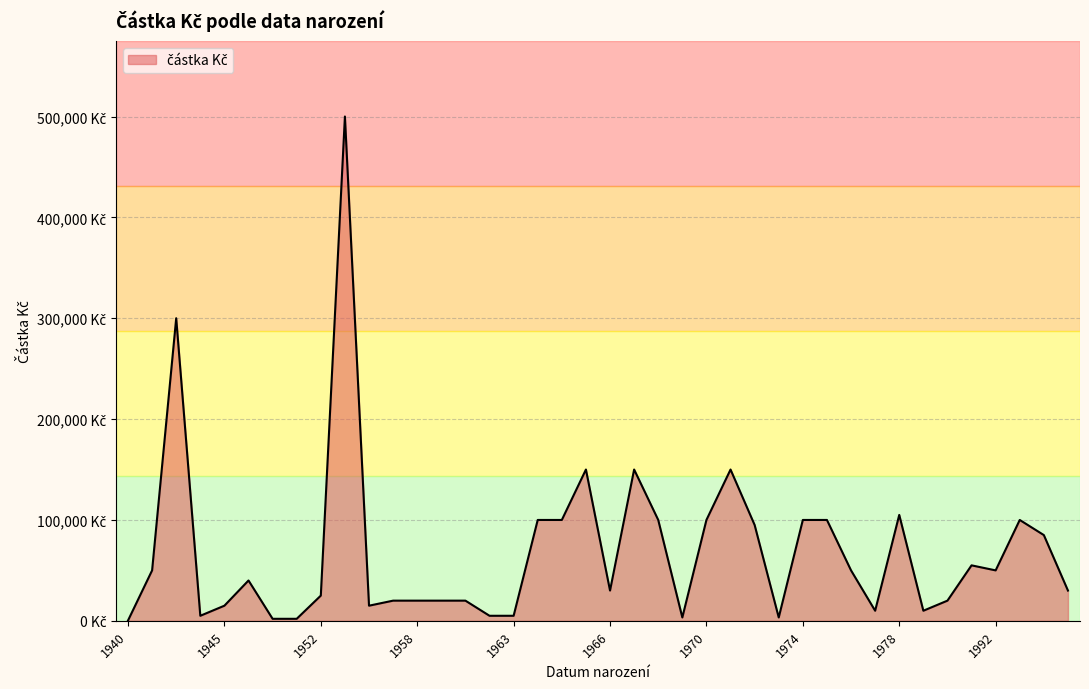

Is this an area chart (filled region under the line)?

Yes